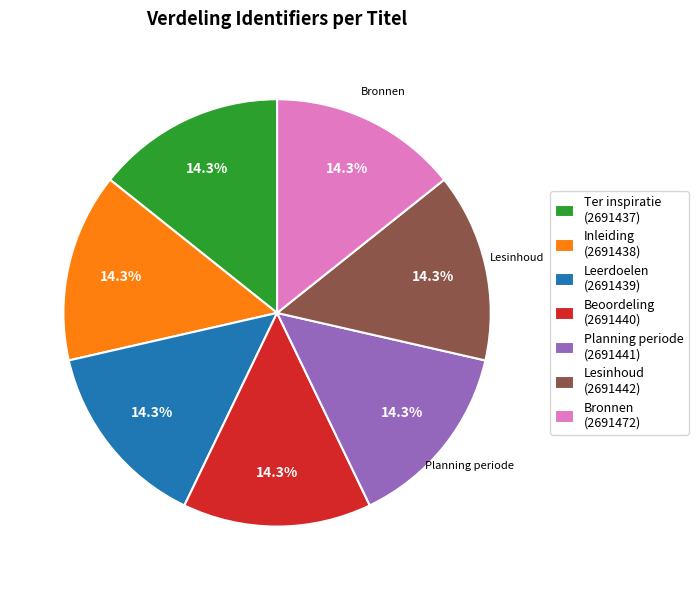

Does any single category account for the majority?

No